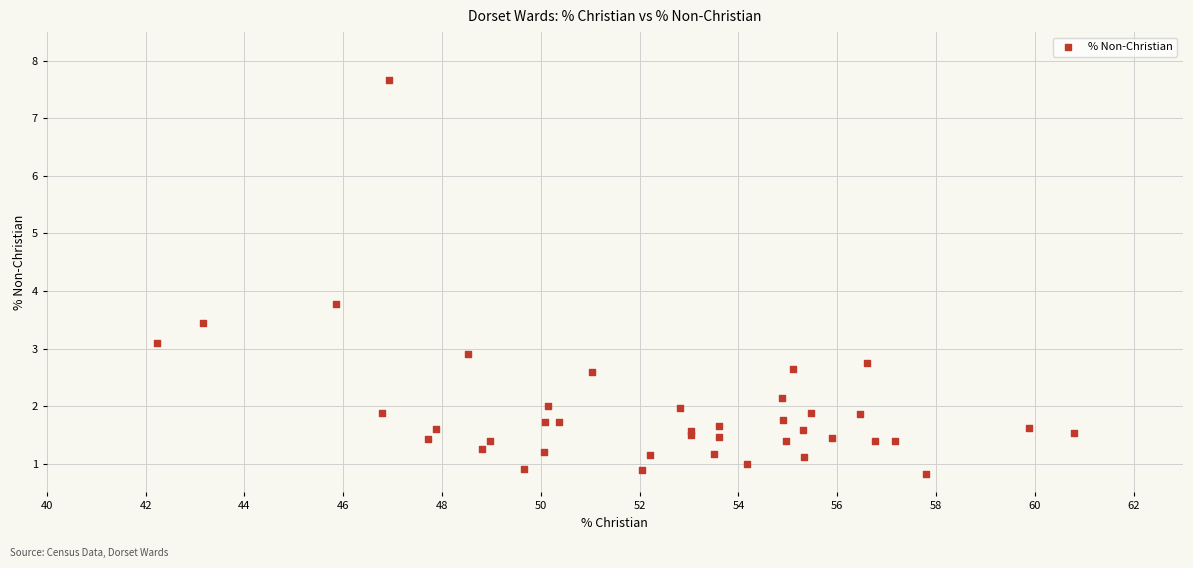

What Y value in the scatter plot is closest to 4?

3.8